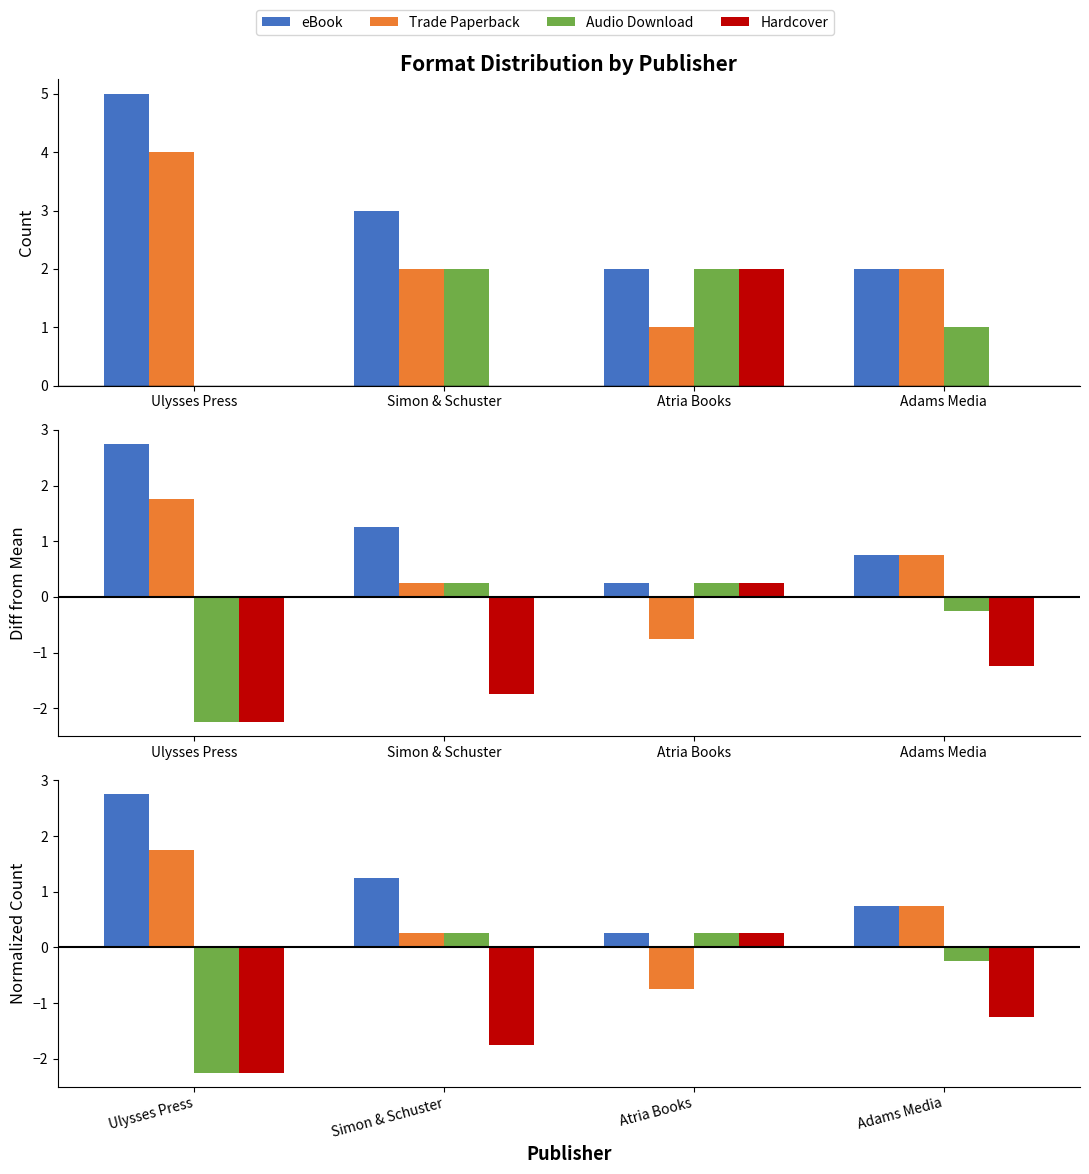

Is the value of eBook at Atria Books greater than the value of Audio Download at Simon & Schuster?

No